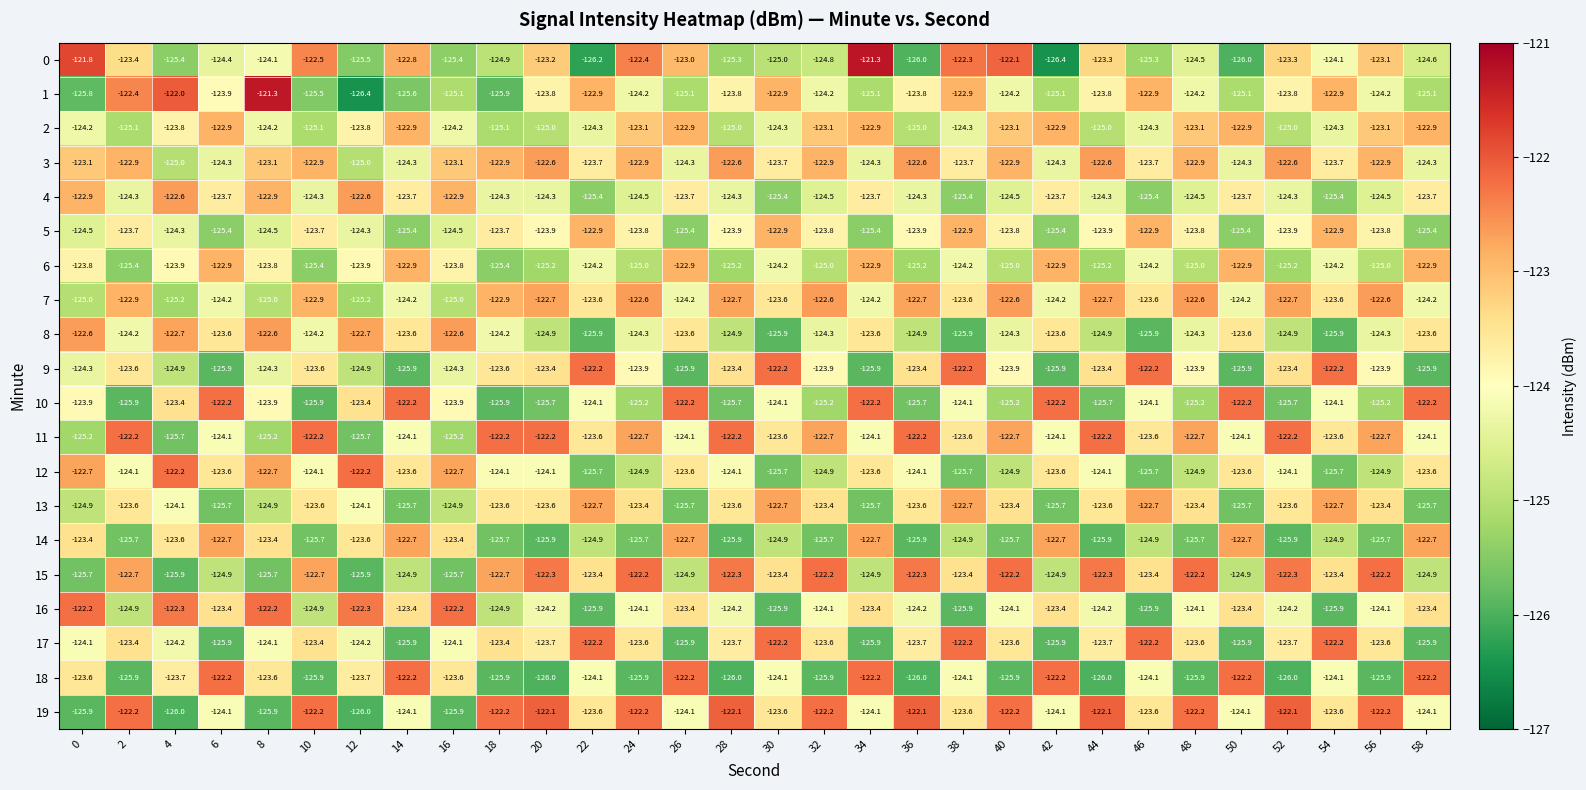

Count the number of categories in the chart.

30